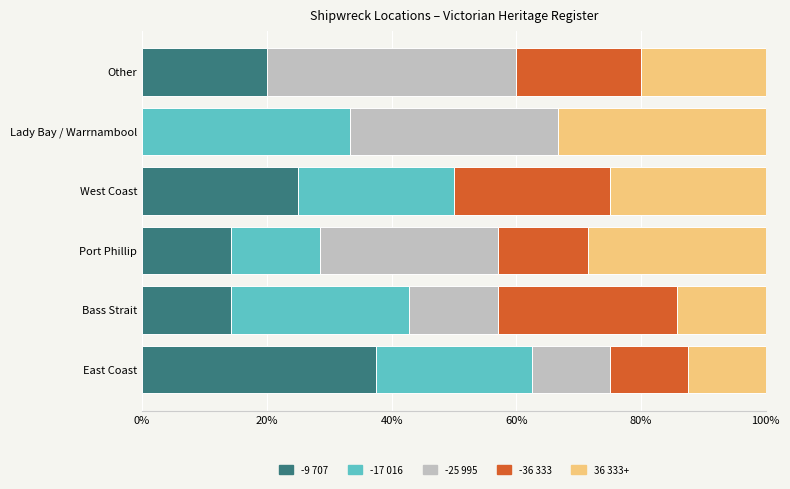

The -9 707 series shows 5.9 at West Coast. True or false?

False